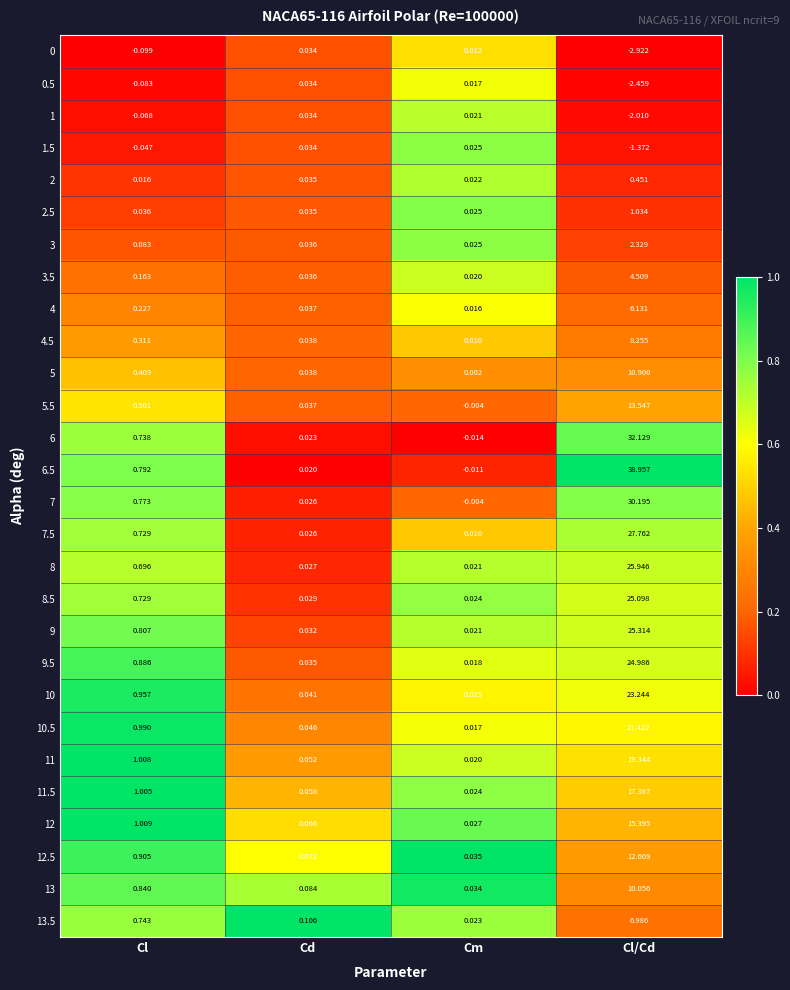

What is the greatest value displayed?

39.0